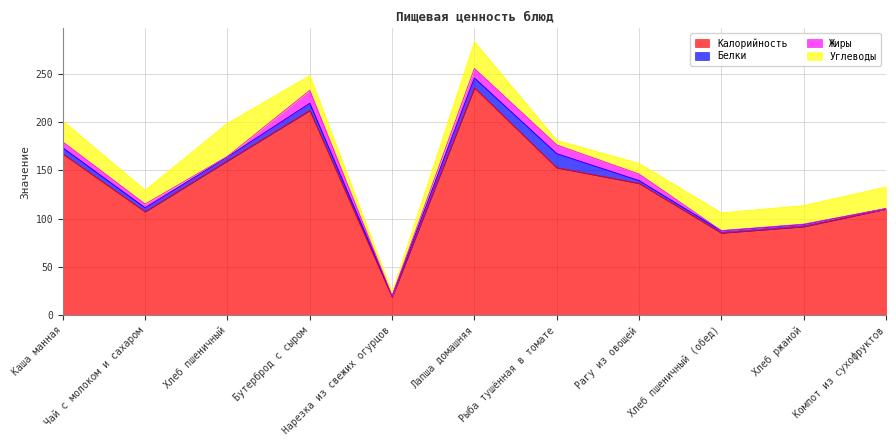

Which has a higher value, Лапша домашняя or Хлеб пшеничный?

Лапша домашняя